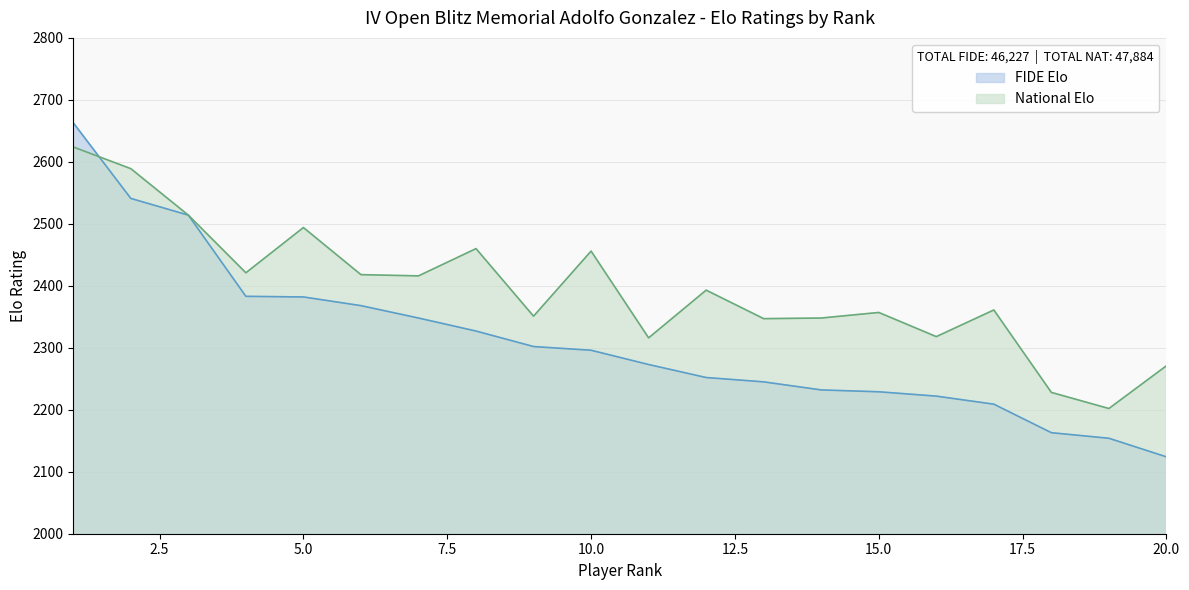

At which label is National Elo closest to 2413?

7